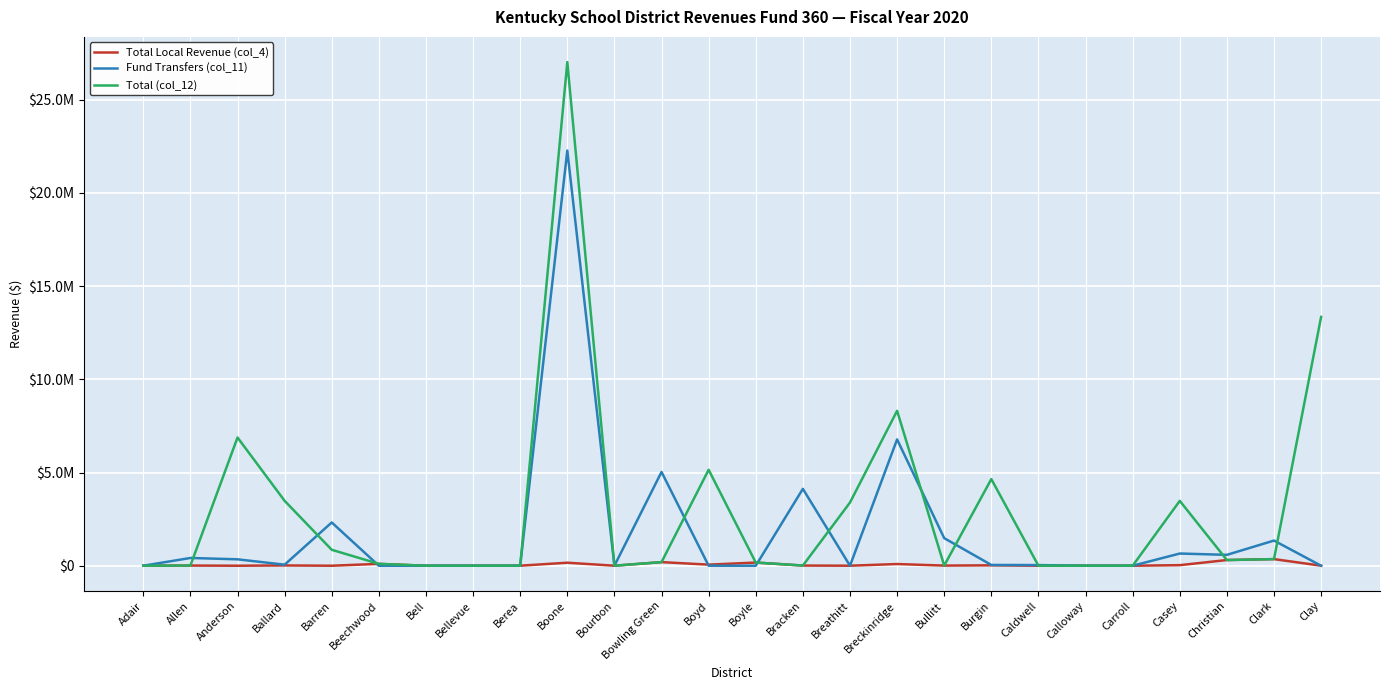

What is the label of the 3rd point from the left?

Anderson